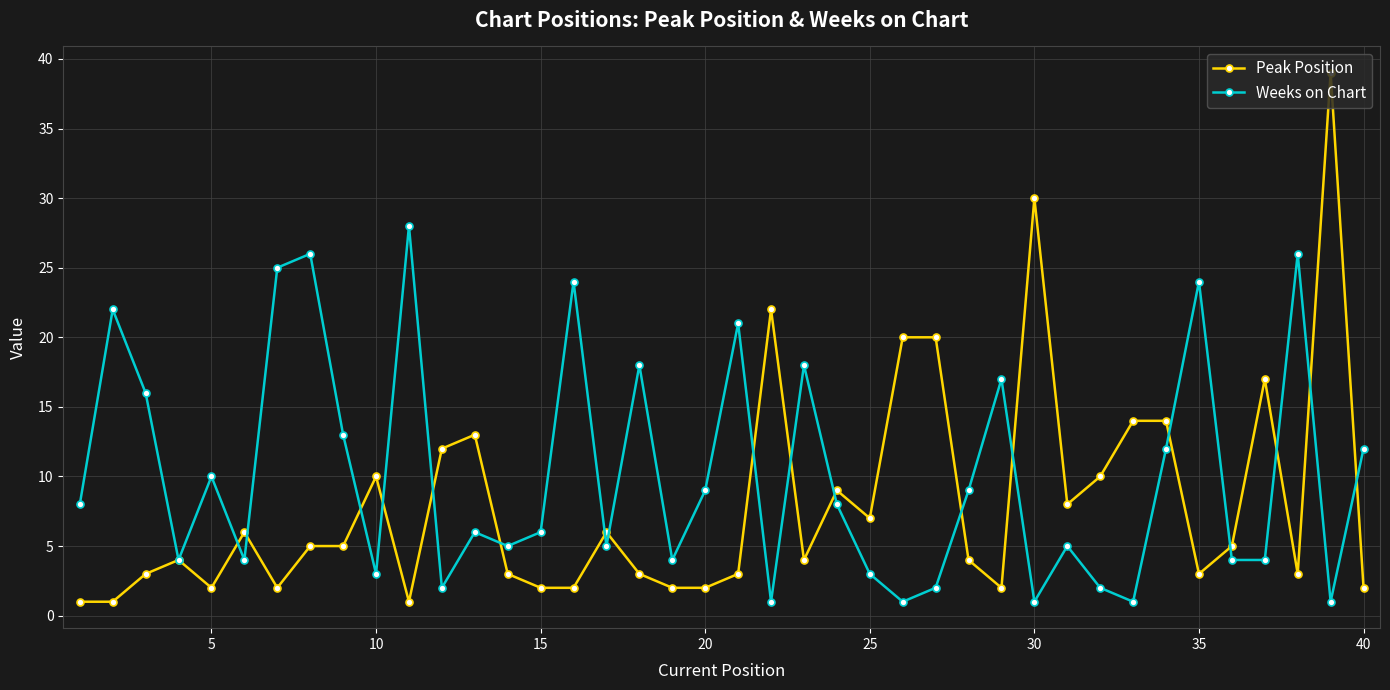

How many categories are shown in the chart?

40